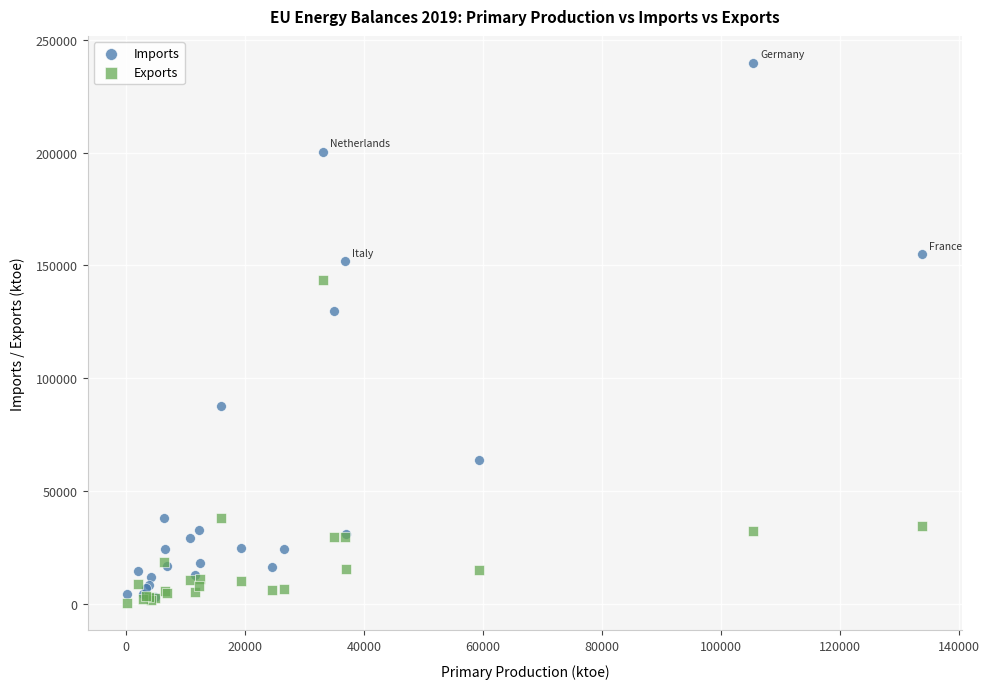

Which series reaches the maximum Y coordinate?

Imports